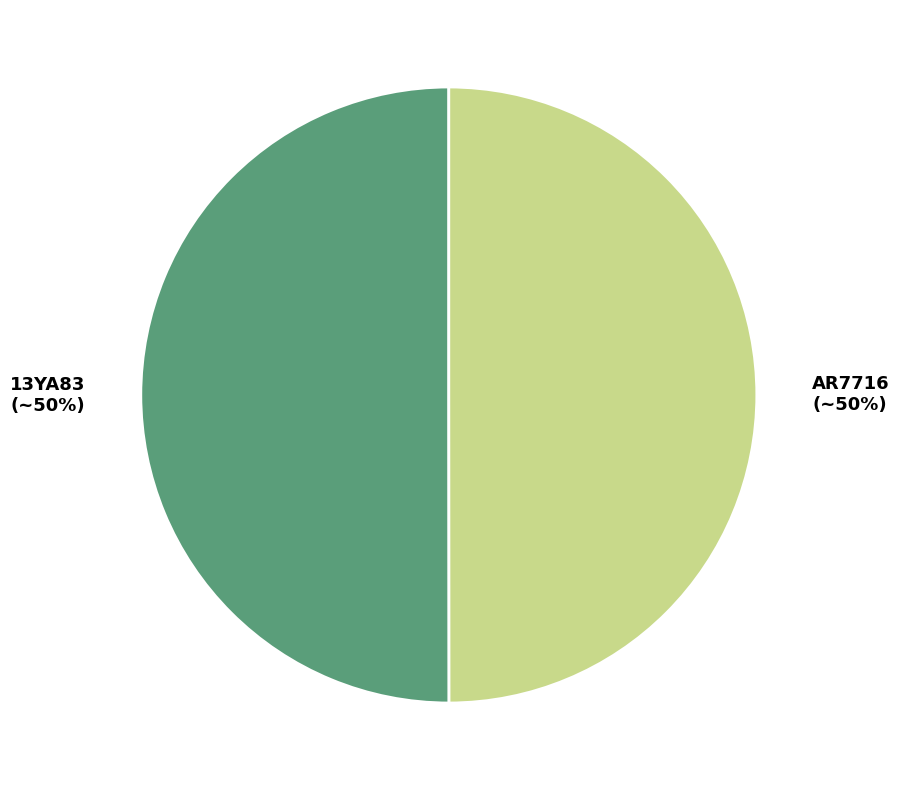

Do AR7716 and 13YA83 together represent more than half of the pie?

Yes